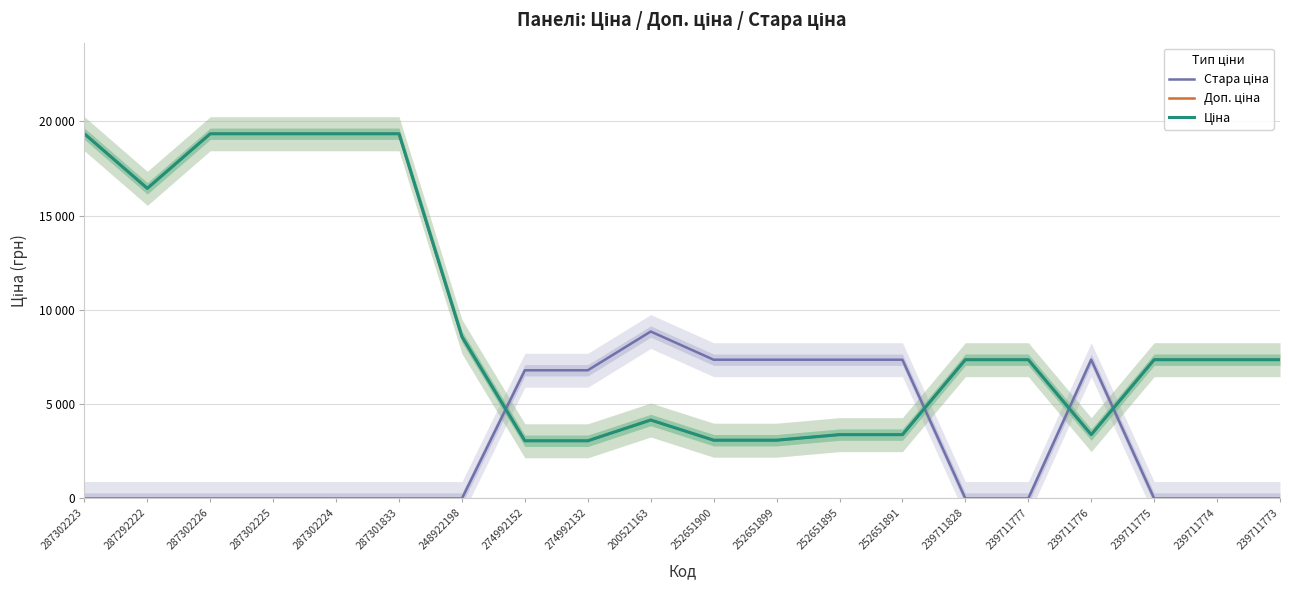

Which category has the highest value across all series?

287302223